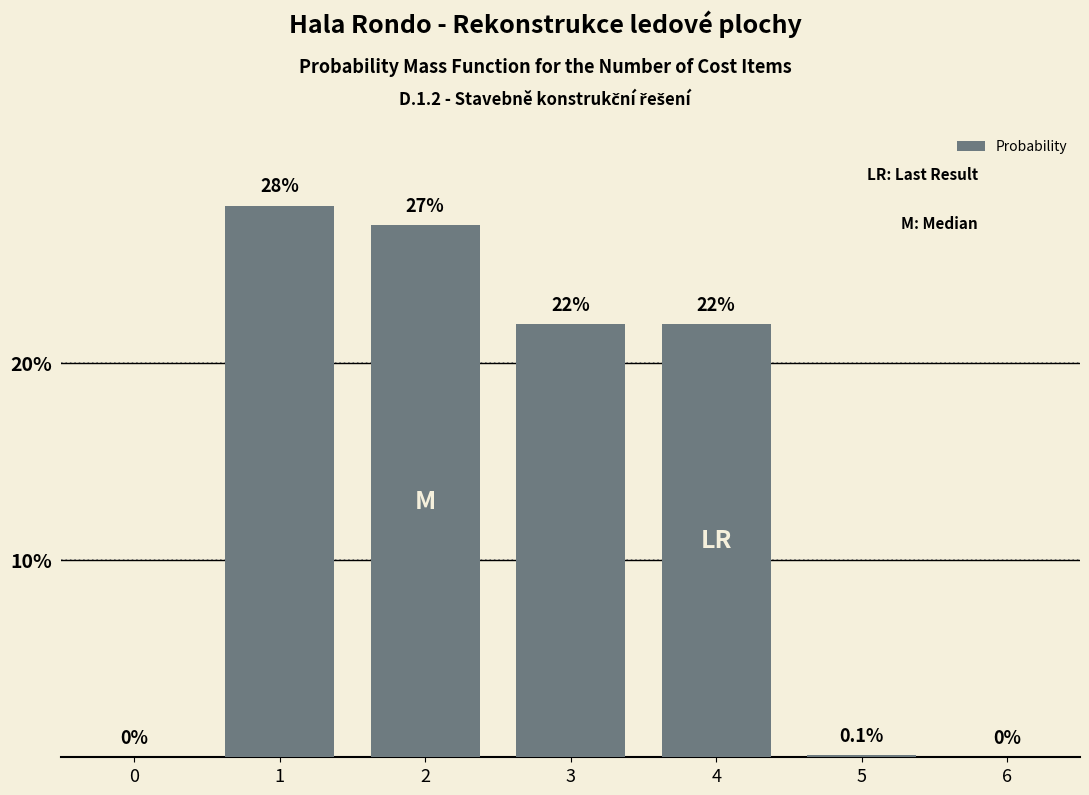

Reading right to left, what are all the values shown in this chart?

6=0.0	5=0.1	4=22.0	3=22.0	2=27.0	1=28.0	0=0.0